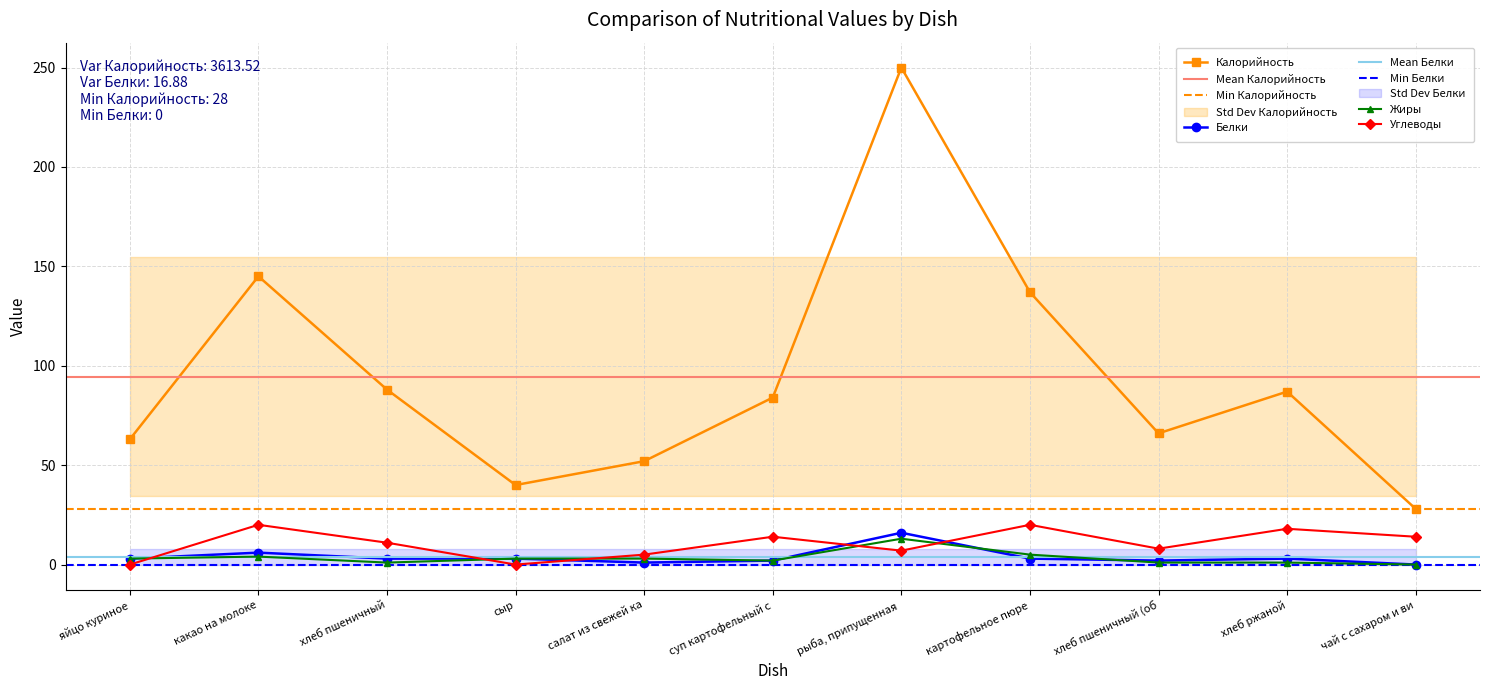

What is the value of the Белки point at the 7th from the left?

16